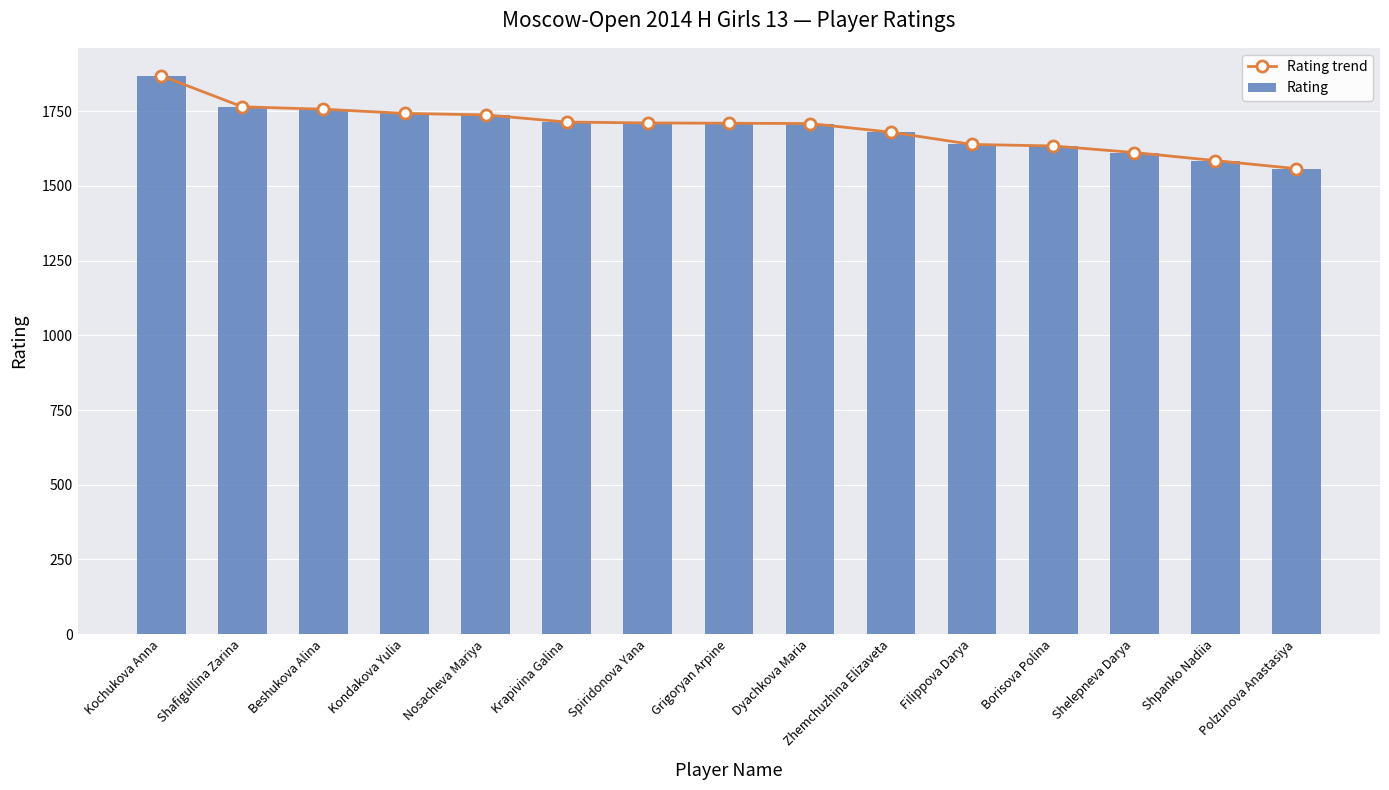

Reading left to right, transcribe all the data shown in this chart.

Rating trend: 1869	1765	1757	1743	1738	1714	1711	1710	1709	1680	1639	1634	1612	1585	1558
Rating: 1869	1765	1757	1743	1738	1714	1711	1710	1709	1680	1639	1634	1612	1585	1558